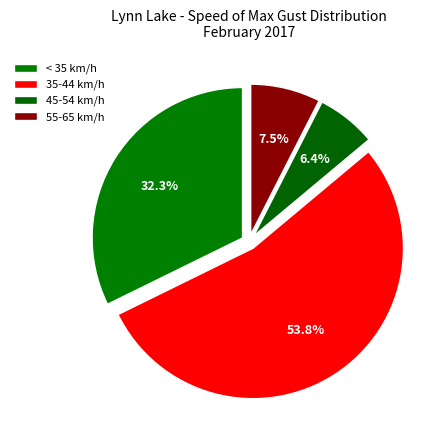

Which category has the biggest portion of the pie?

35-44 km/h